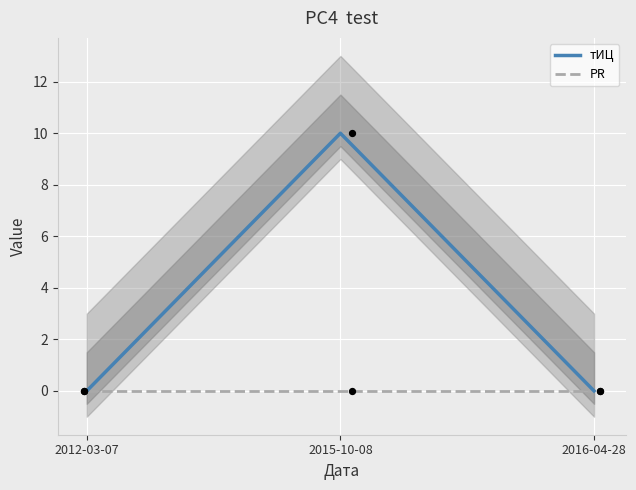

At which category is the sum across all series the highest?

2015-10-08